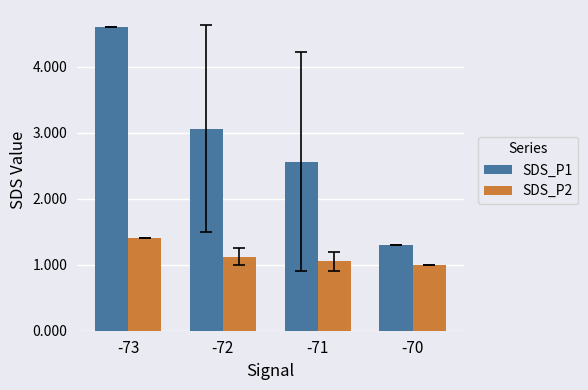

Is it true that SDS_P1 equals 3.3 at -71?

False